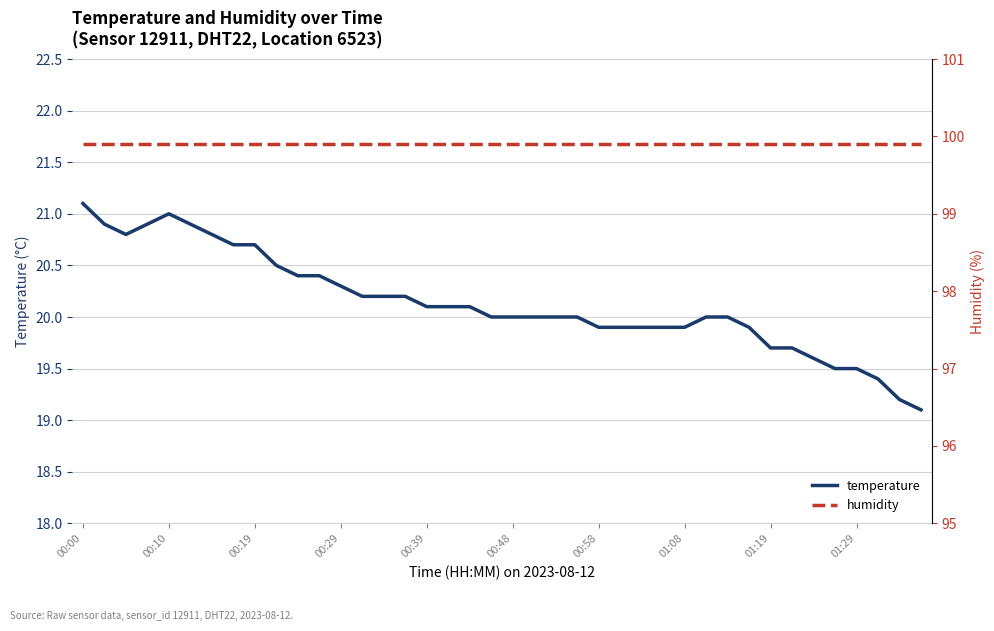

The value of humidity at 27 is 23.4. True or false?

False